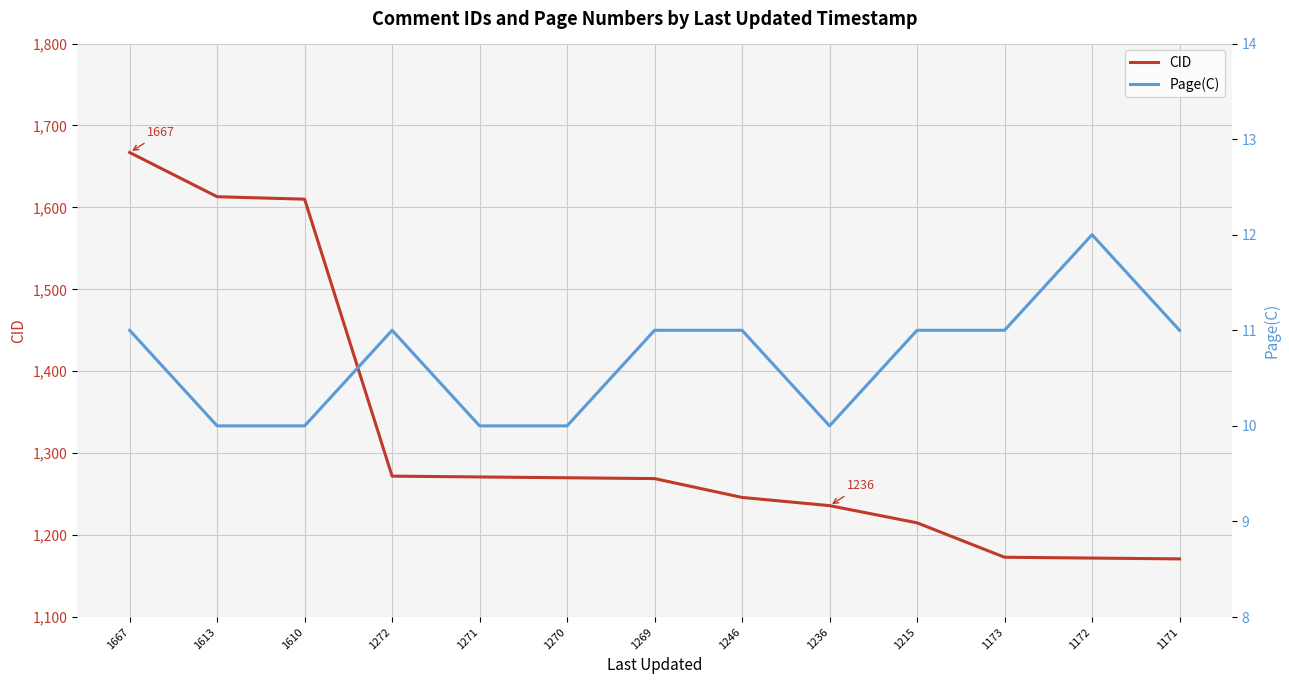

How many interior local valleys does the Page(C) series have?

1